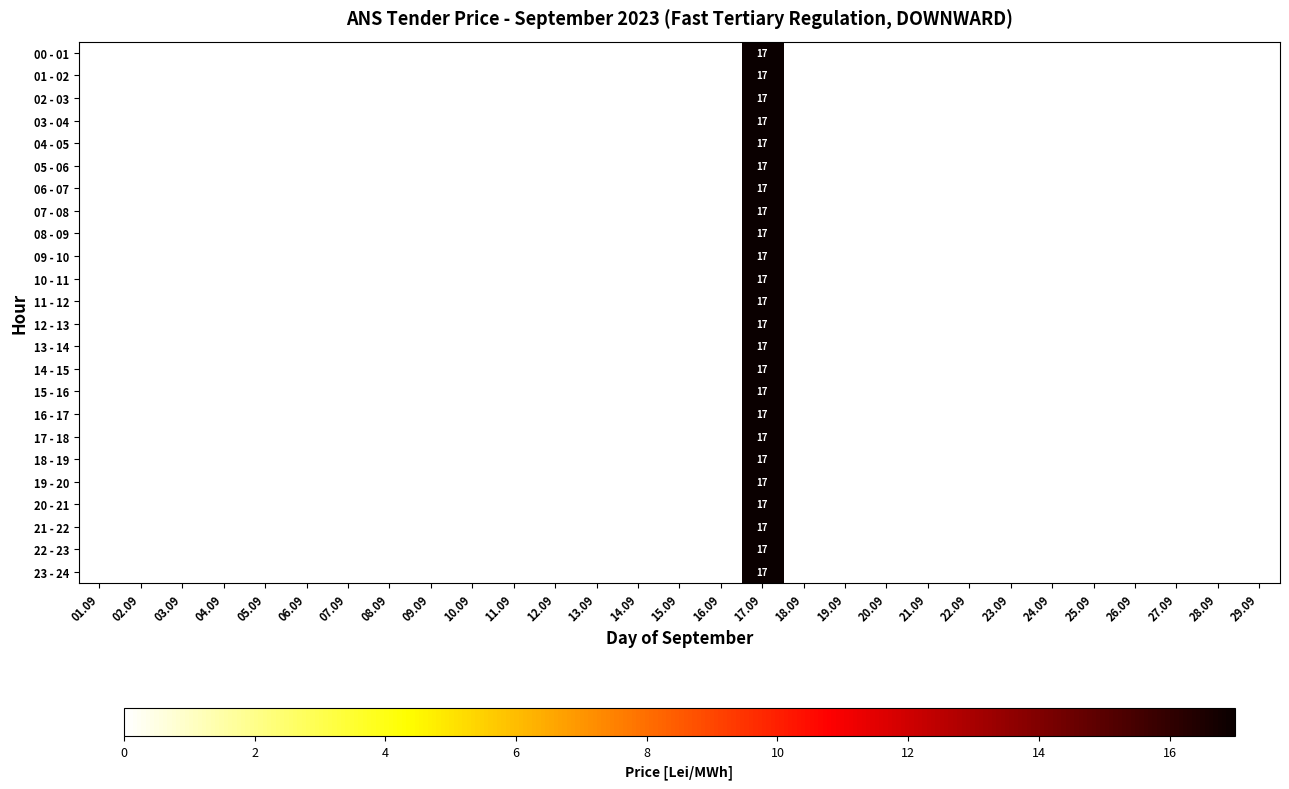

Is it true that 20 - 21 equals 17 at 17.09?

True